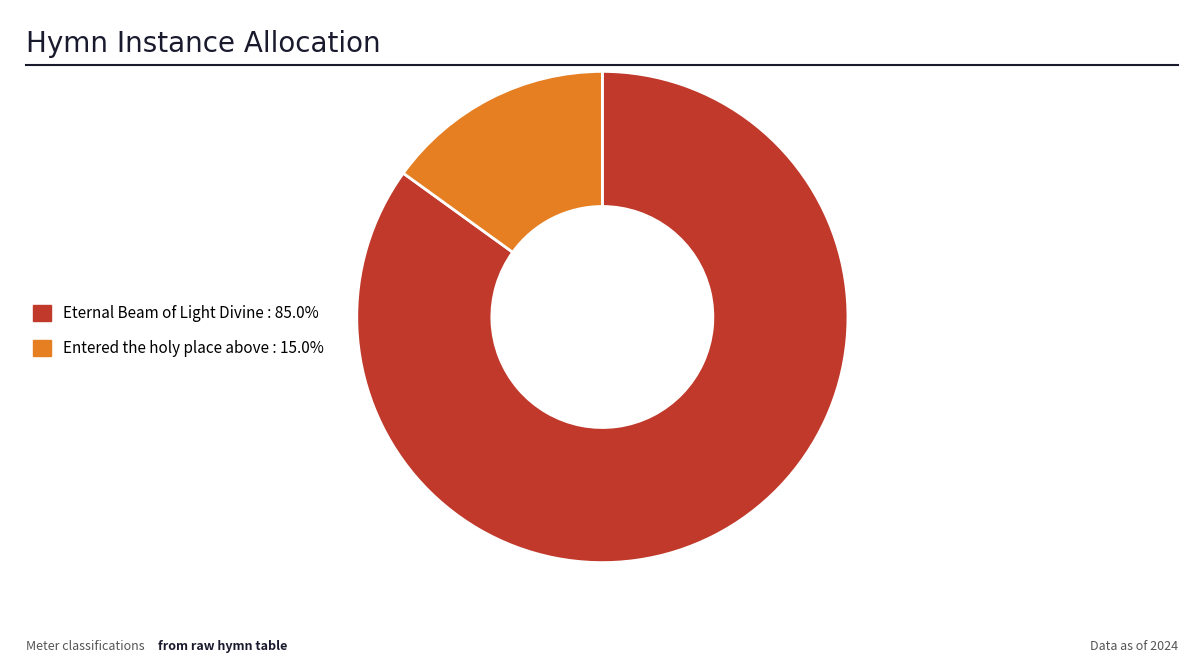

How many segments does this pie chart have?

2